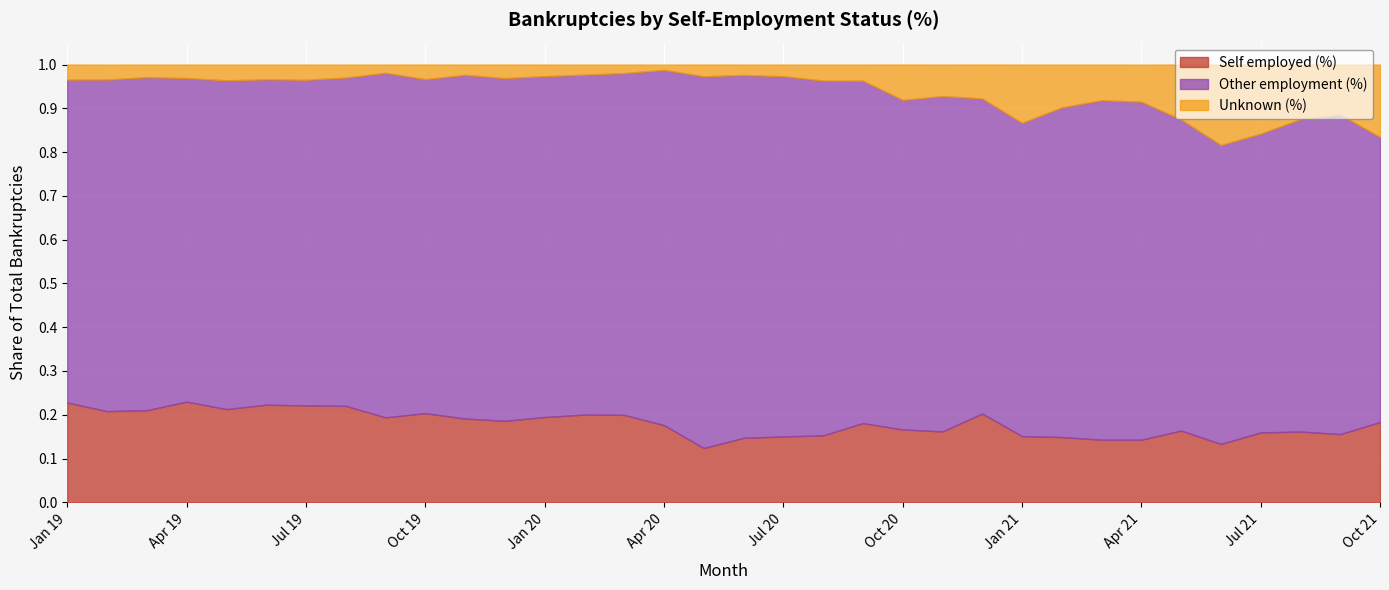

List the series in order of their overall mean, lowest first.

Unknown (%), Self employed (%), Other employment (%)